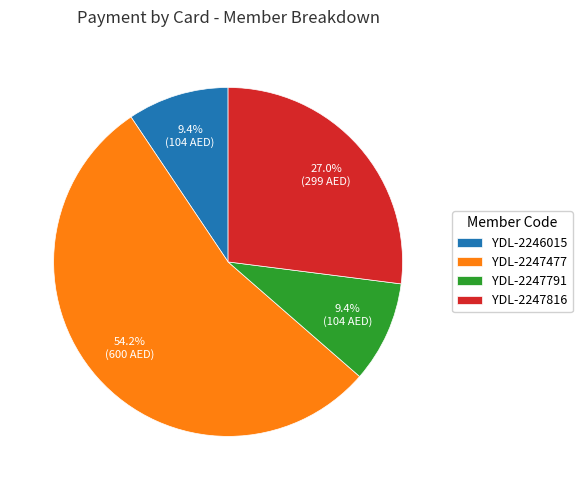

Approximately how many times larger is the value at YDL-2246015 compared to YDL-2247816?

0.3